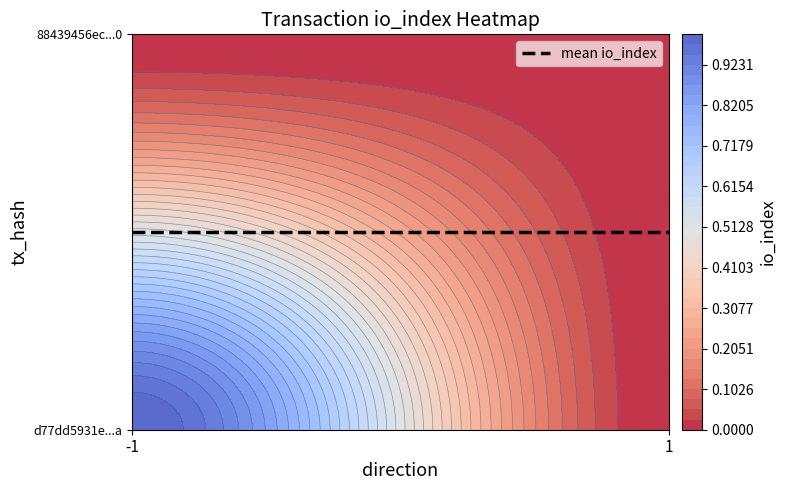

Which category has the lowest value across all series?

1